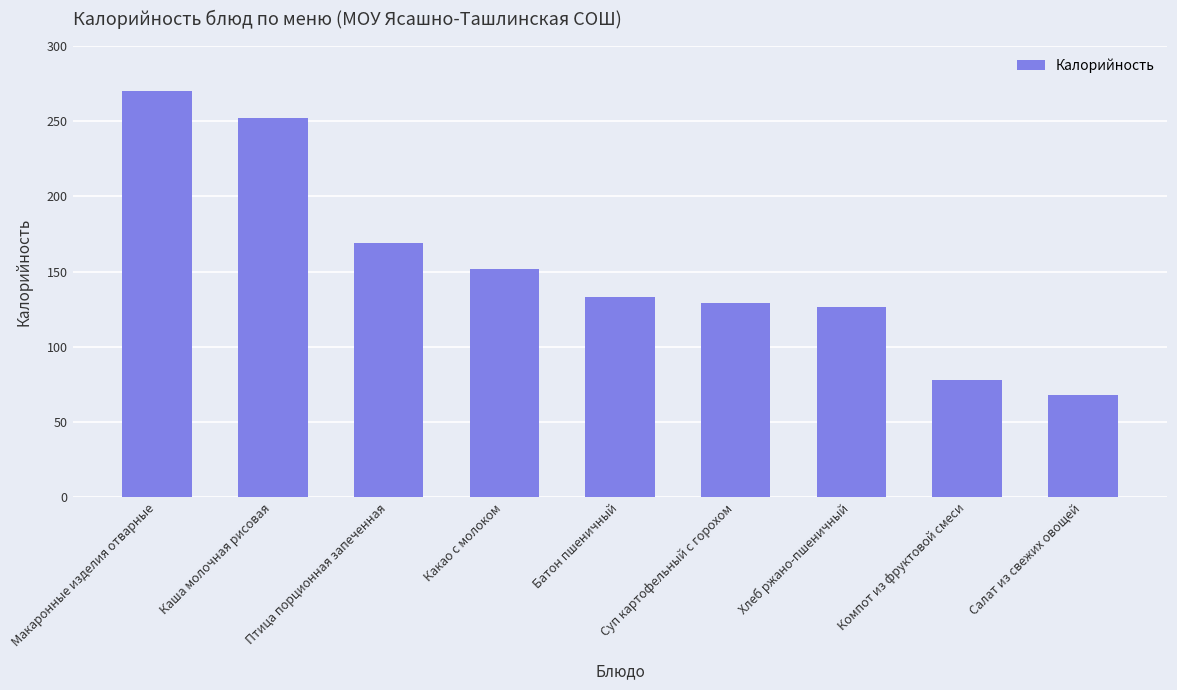

Between Компот из фруктовой смеси and Суп картофельный с горохом, which is larger?

Суп картофельный с горохом